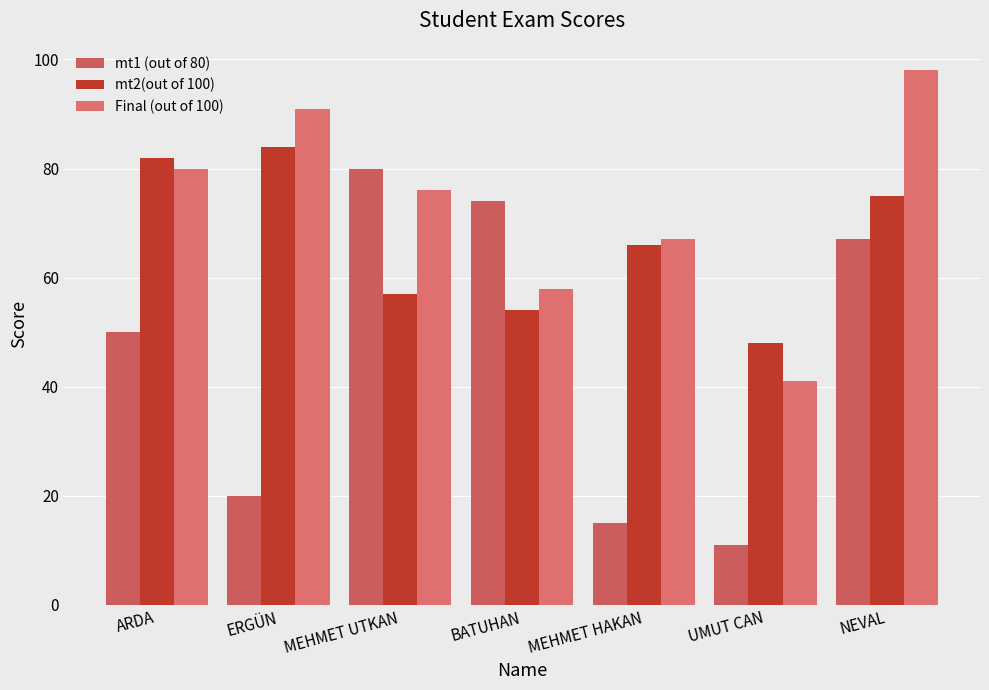

Reading left to right, extract all data points from this chart.

mt1 (out of 80): ARDA=50	ERGÜN=20	MEHMET UTKAN=80	BATUHAN=74	MEHMET HAKAN=15	UMUT CAN=11	NEVAL=67
mt2(out of 100): ARDA=82	ERGÜN=84	MEHMET UTKAN=57	BATUHAN=54	MEHMET HAKAN=66	UMUT CAN=48	NEVAL=75
Final (out of 100): ARDA=80	ERGÜN=91	MEHMET UTKAN=76	BATUHAN=58	MEHMET HAKAN=67	UMUT CAN=41	NEVAL=98